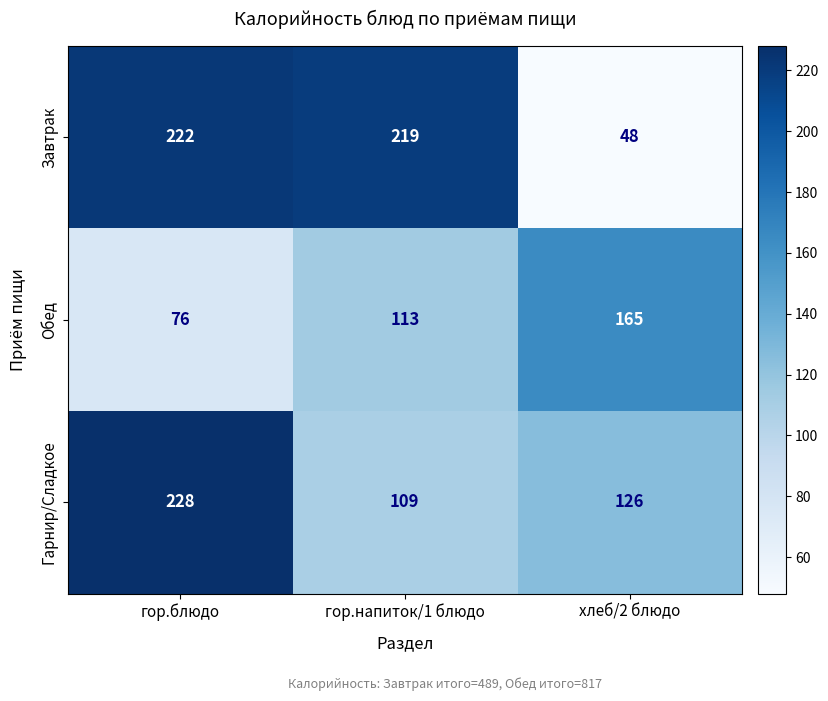

The value of Завтрак at хлеб/2 блюдо is 76. True or false?

False